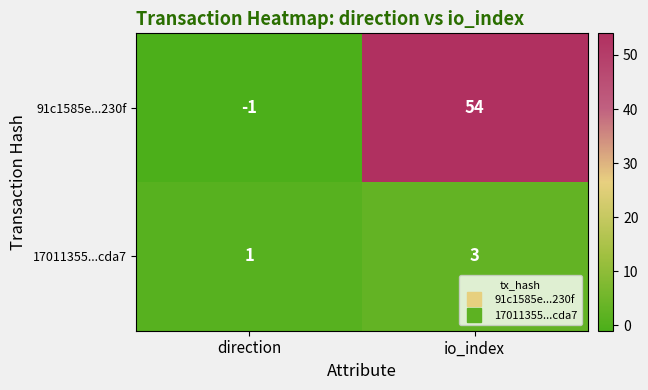

Rank the series by their average value, from lowest to highest.

17011355...cda7, 91c1585e...230f